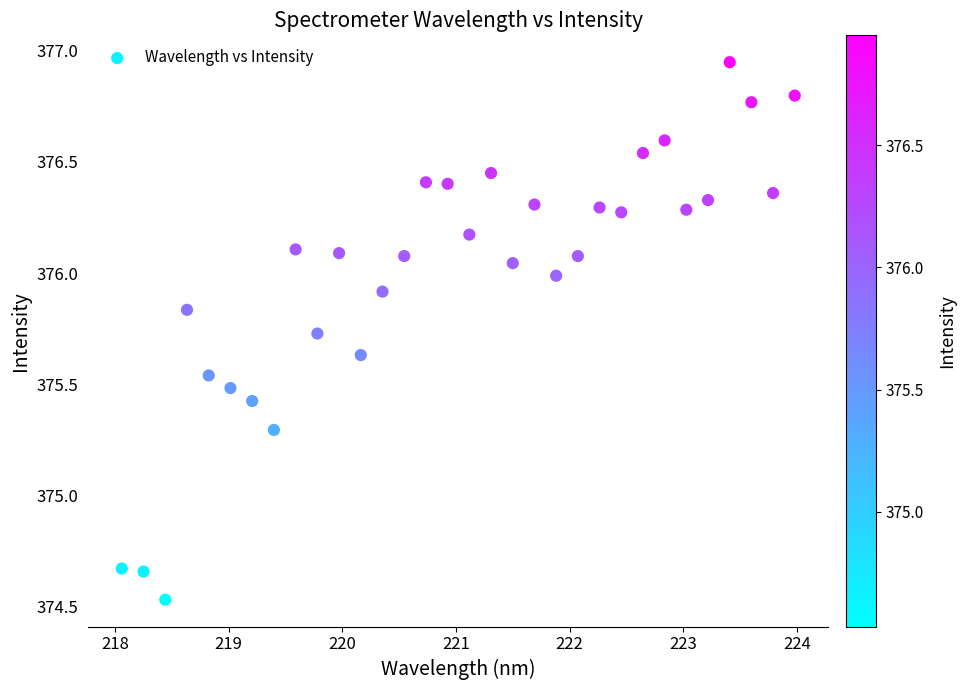

What is the range of X values (max minus min)?

5.9